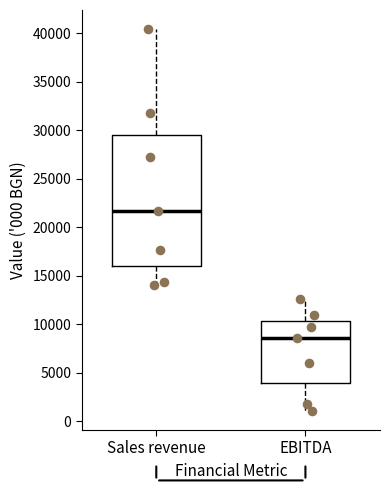

Where does the median line of the box for Sales revenue sit on the y-axis? The values are not printed on the chart, so give them approximately, as read against the axis.

21500